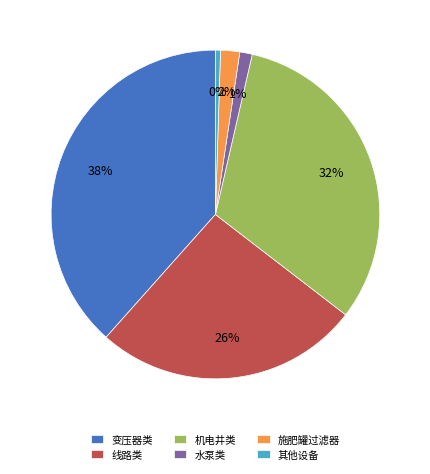

Is 变压器类 the majority of the pie?

No